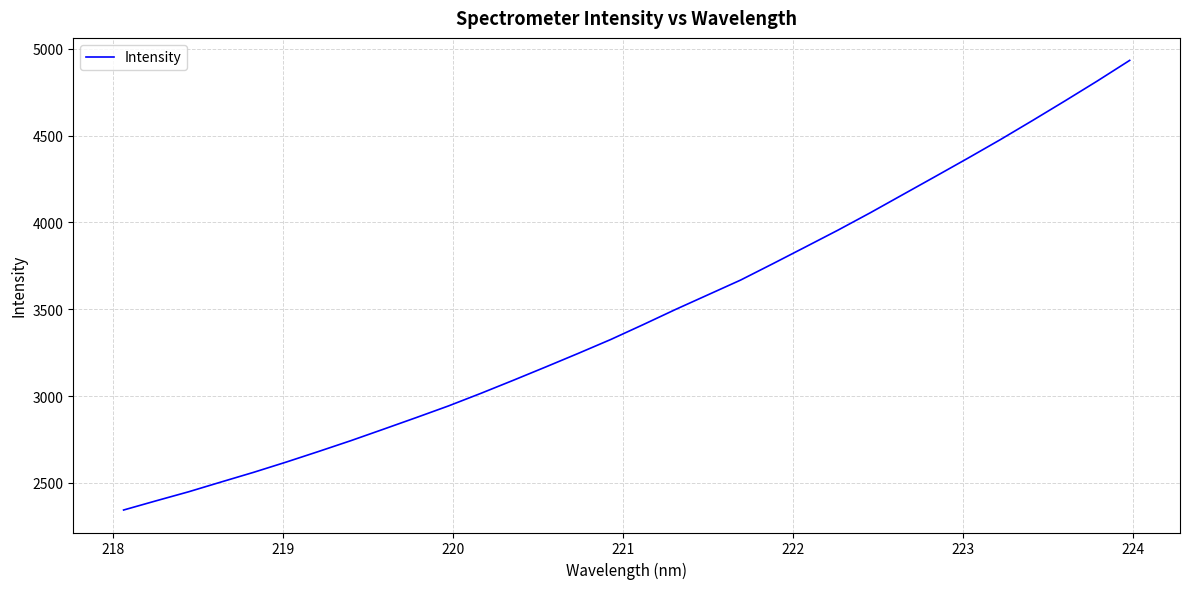

What is the difference between the maximum and minimum values?

2589.7